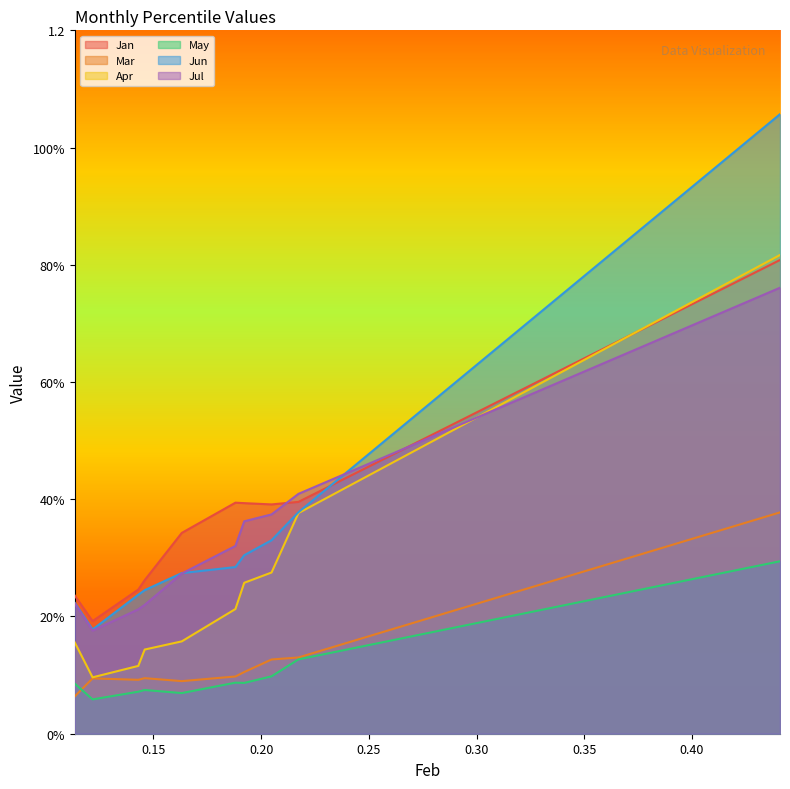

How many lines are shown in the chart?

6